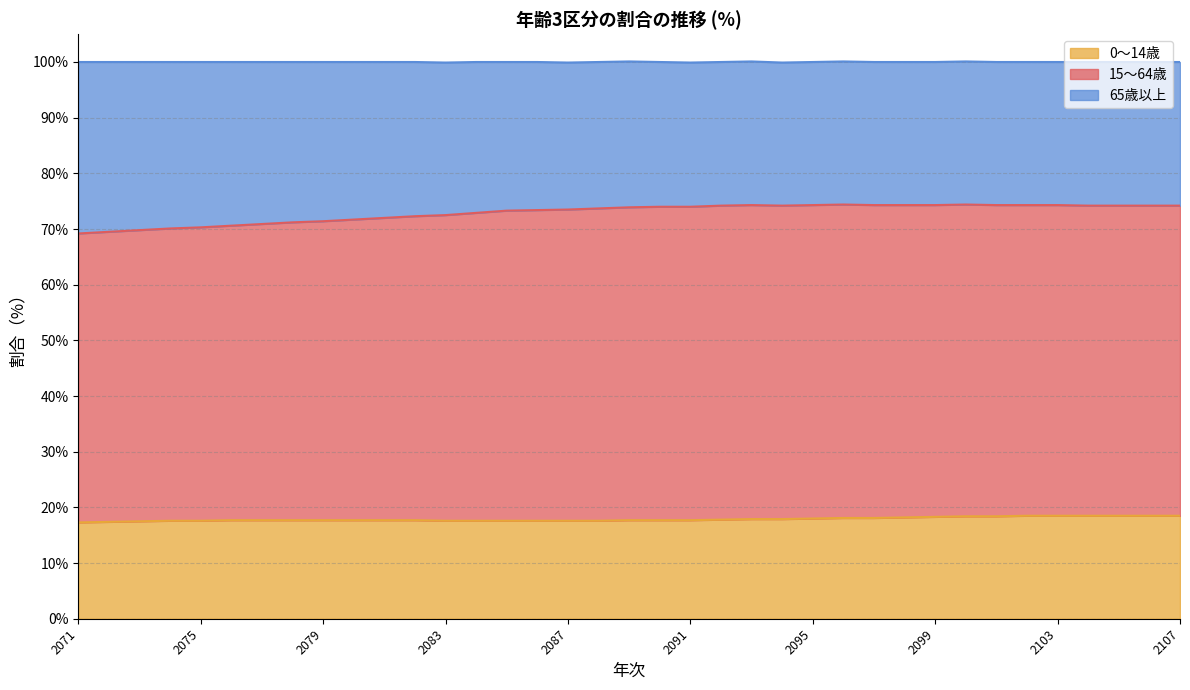

Where does the 15～64歳 series first go above 73?

2085